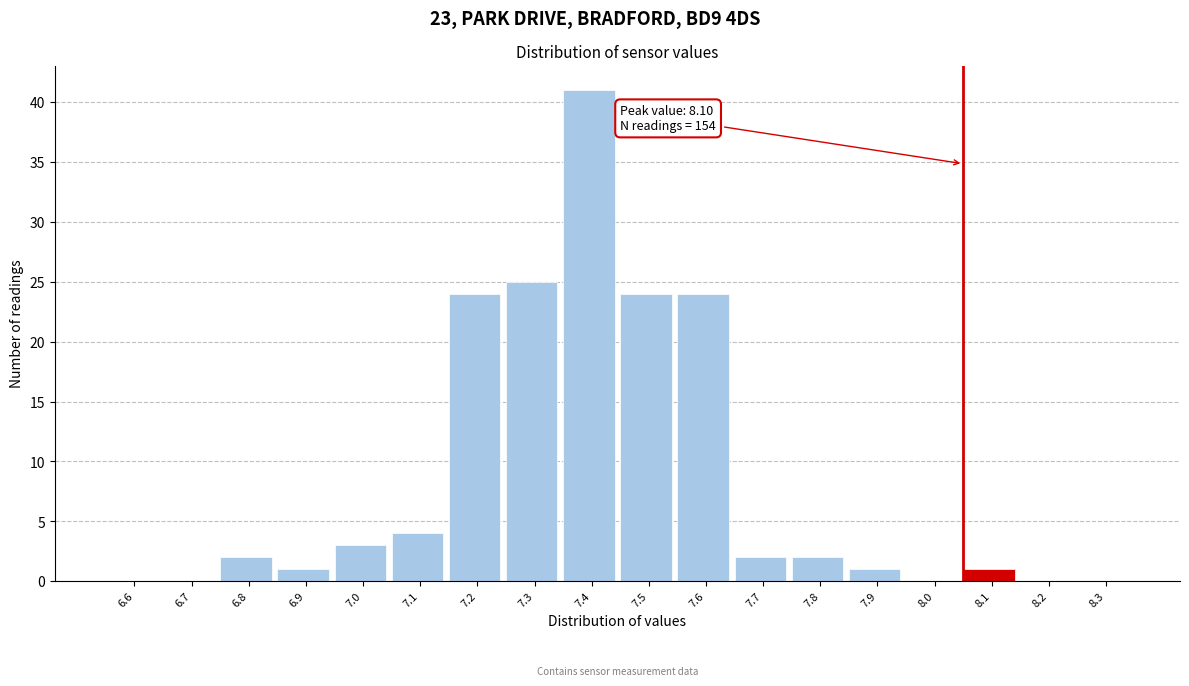

Reading right to left, what are all the values shown in this chart?

8.3=0	8.2=0	8.1=1	8.0=0	7.9=1	7.8=2	7.7=2	7.6=24	7.5=24	7.4=41	7.3=25	7.2=24	7.1=4	7.0=3	6.9=1	6.8=2	6.7=0	6.6=0